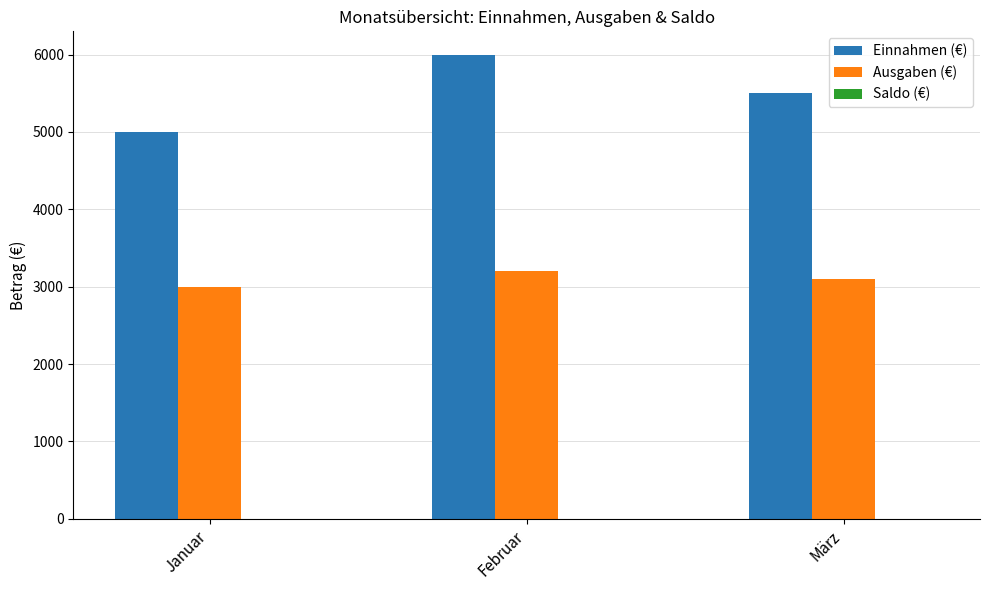

What is the sum of all Ausgaben (€) values?

9300